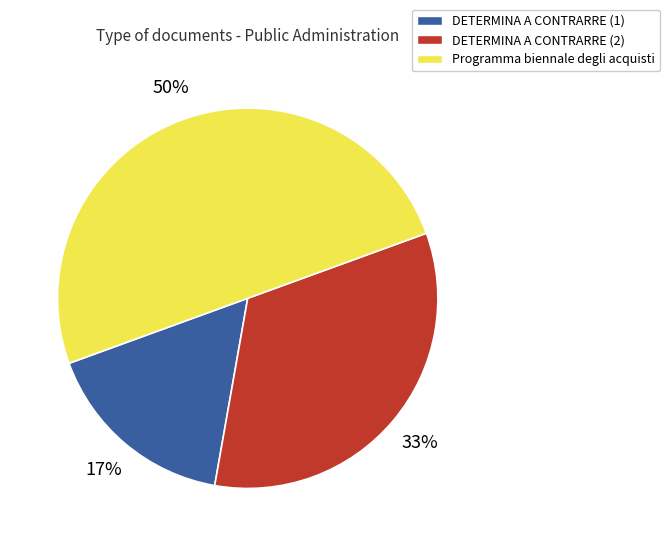

Do DETERMINA A CONTRARRE (2) and Programma biennale degli acquisti together represent more than half of the pie?

Yes